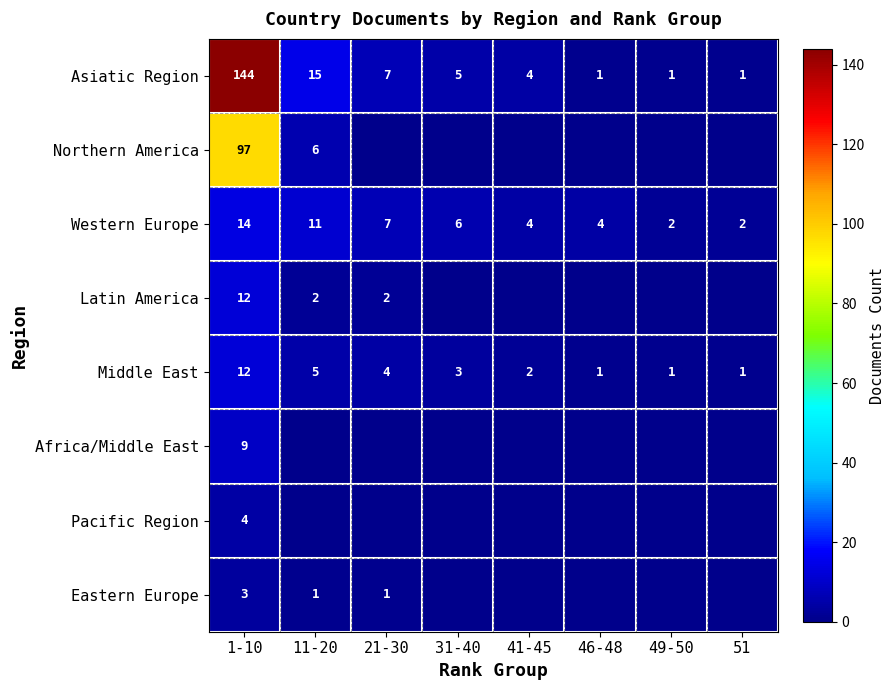

The value of Eastern Europe at 1-10 is 3. True or false?

True